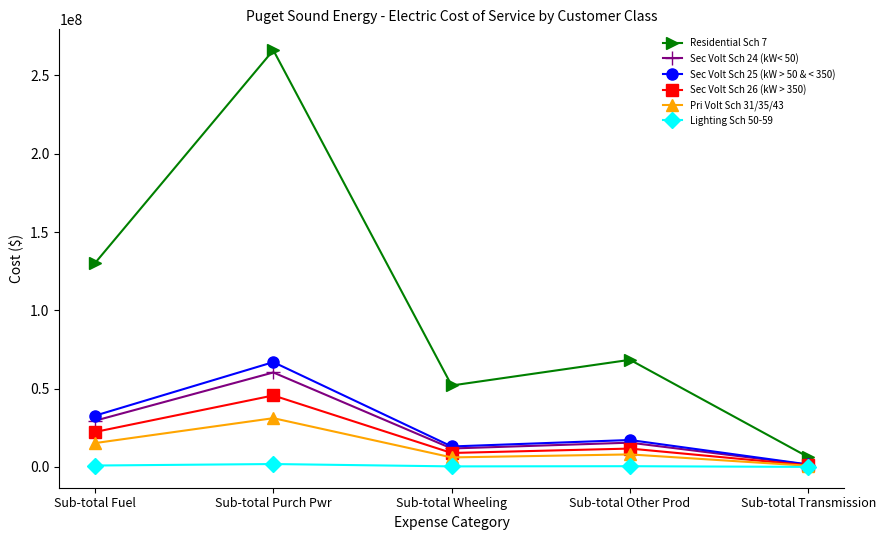

Which series has the largest range (max minus min)?

Residential Sch 7